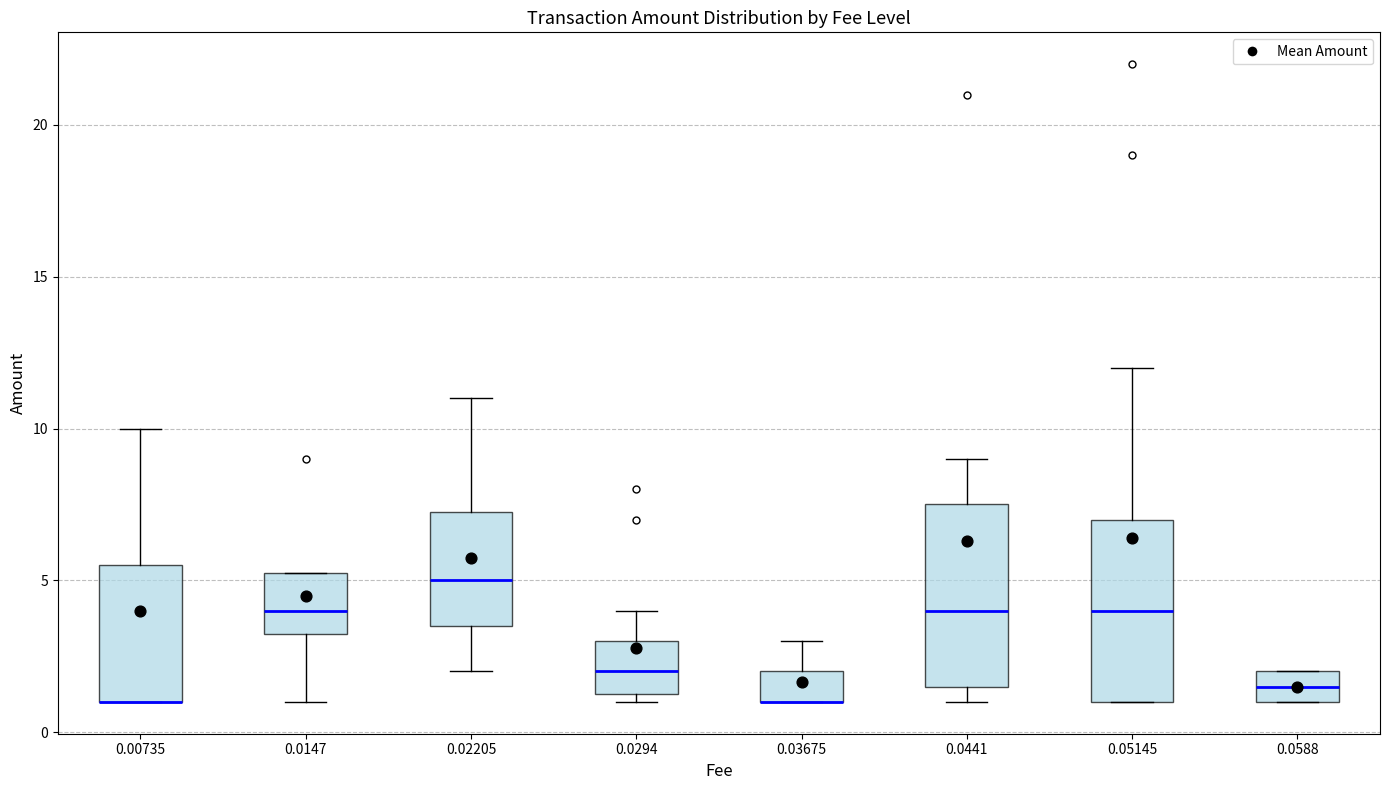

Reading left to right, read every box against the y-axis: the position of its median line, the range the box covers, and the ends of its whiskers. The values are not printed on the chart, so give them approximately, as read against the axis.

0.00735: median 1.0 (drawn on the box's lower edge), box 1.0 to 5.5, whiskers 1.0 to 10.0
0.0147: median 4.0, box 3.5 to 5.5, whiskers 1.0 to 5.5
0.02205: median 5.0, box 3.5 to 7.5, whiskers 2.0 to 11.0
0.0294: median 2.0, box 1.5 to 3.0, whiskers 1.0 to 4.0
0.03675: median 1.0 (drawn on the box's lower edge), box 1.0 to 2.0, whiskers 1.0 to 3.0
0.0441: median 4.0, box 1.5 to 7.5, whiskers 1.0 to 9.0
0.05145: median 4.0, box 1.0 to 7.0, whiskers 1.0 to 12.0
0.0588: median 1.5, box 1.0 to 2.0, whiskers 1.0 to 2.0